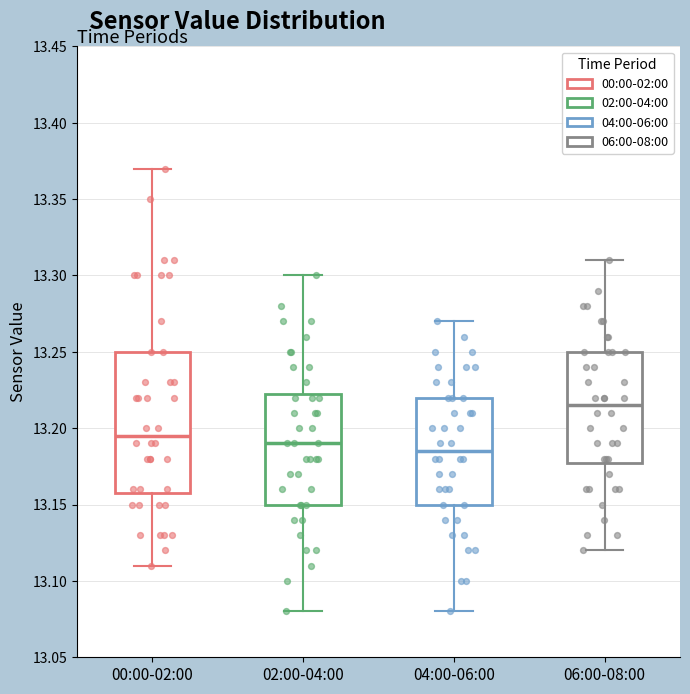

Reading left to right, transcribe this box plot: for each box, give where its median line is, the range the box spans, and where its two whiskers end, as read against the y-axis. The values are not printed on the chart, so give them approximately, as read against the axis.

00:00-02:00: median 13.195, box 13.160 to 13.250, whiskers 13.110 to 13.370
02:00-04:00: median 13.190, box 13.150 to 13.225, whiskers 13.080 to 13.300
04:00-06:00: median 13.185, box 13.150 to 13.220, whiskers 13.080 to 13.270
06:00-08:00: median 13.215, box 13.180 to 13.250, whiskers 13.120 to 13.310